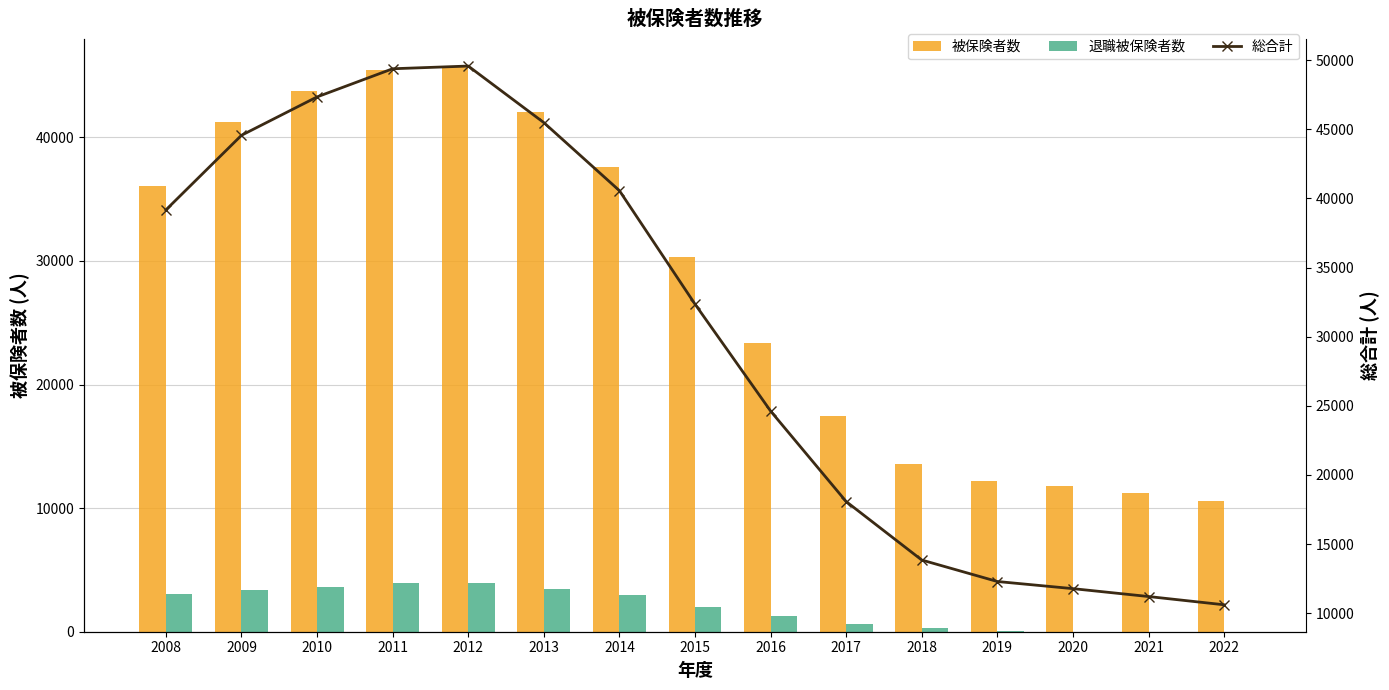

Reading left to right, extract all data points from this chart.

被保険者数: 2008=36084	2009=41209	2010=43742	2011=45453	2012=45666	2013=42039	2014=37586	2015=30338	2016=23386	2017=17431	2018=13553	2019=12232	2020=11782	2021=11212	2022=10615
退職被保険者数: 2008=3081	2009=3353	2010=3596	2011=3921	2012=3904	2013=3442	2014=2976	2015=2017	2016=1239	2017=648	2018=298	2019=66	2020=0	2021=0	2022=0
総合計: 2008=39165	2009=44562	2010=47338	2011=49374	2012=49570	2013=45481	2014=40562	2015=32355	2016=24625	2017=18079	2018=13851	2019=12298	2020=11782	2021=11212	2022=10615